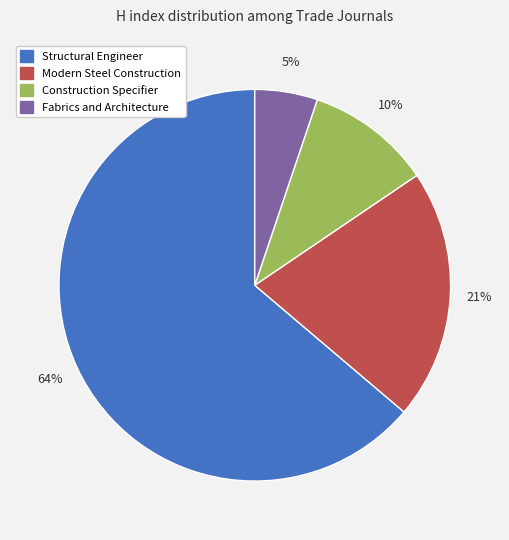

Combined, do Modern Steel Construction and Fabrics and Architecture account for over 50%?

No